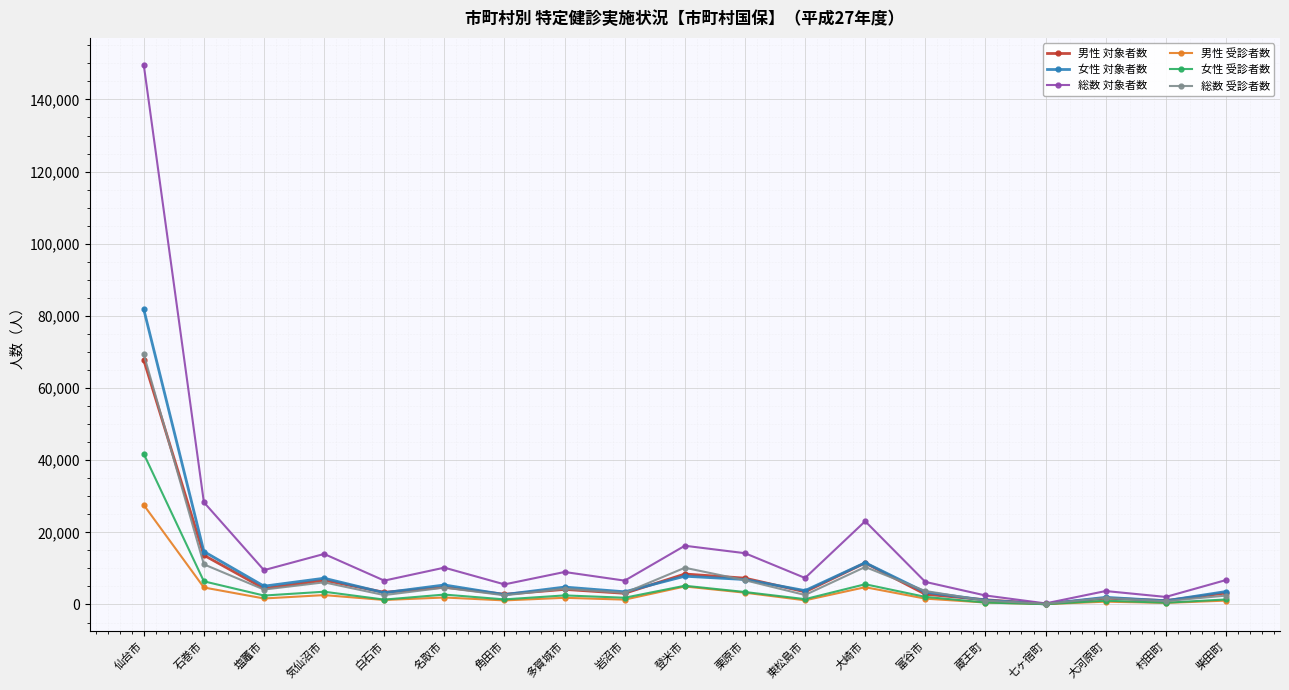

Which category has the highest value in the 女性 対象者数 series?

仙台市